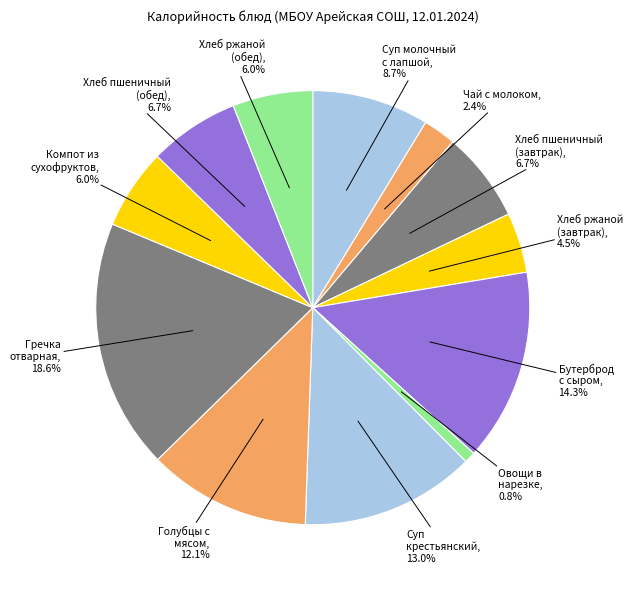

Count the number of slices in the pie.

12